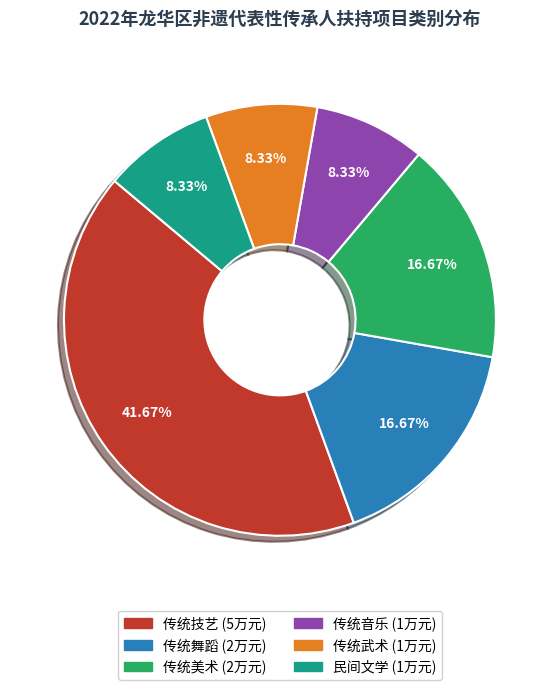

What is the largest slice in the pie chart?

传统技艺